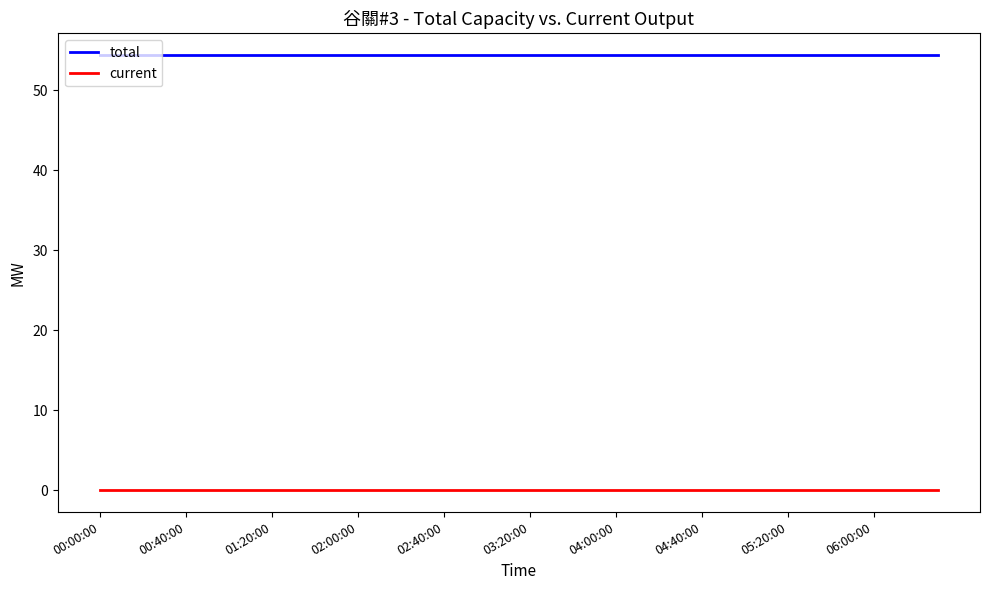

Which series has the largest total across all categories?

total